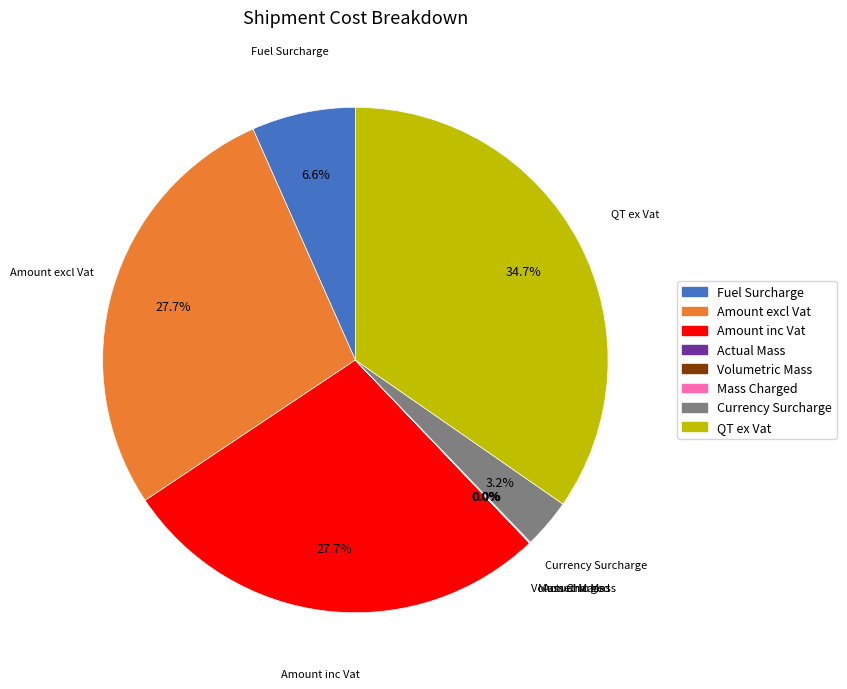

Is there a majority slice in this chart?

No